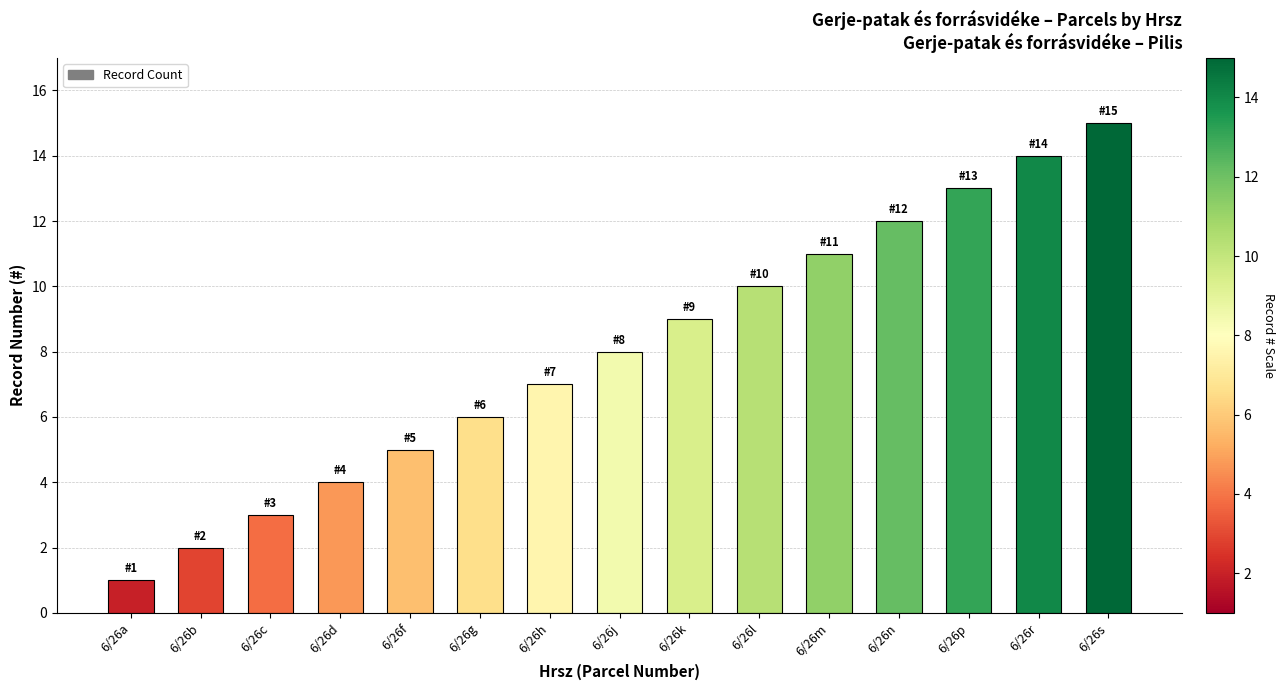

What is the value of the 7th bar from the left?

7